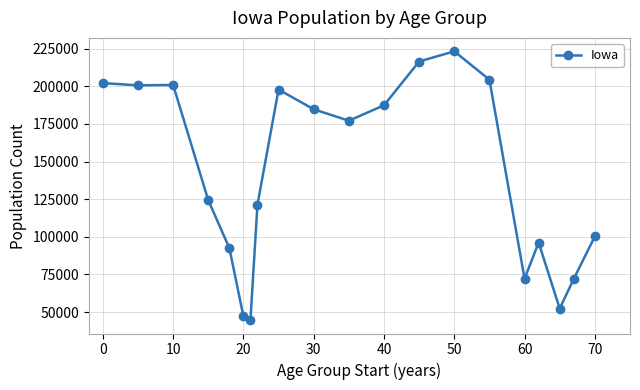

What is the value of the 20th point from the left?

100291